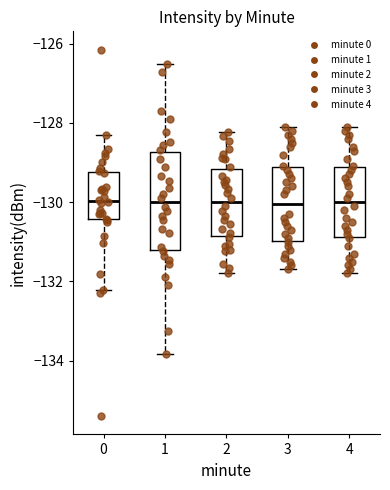

Which box is the tallest, from its lower edge to its upper edge?

1